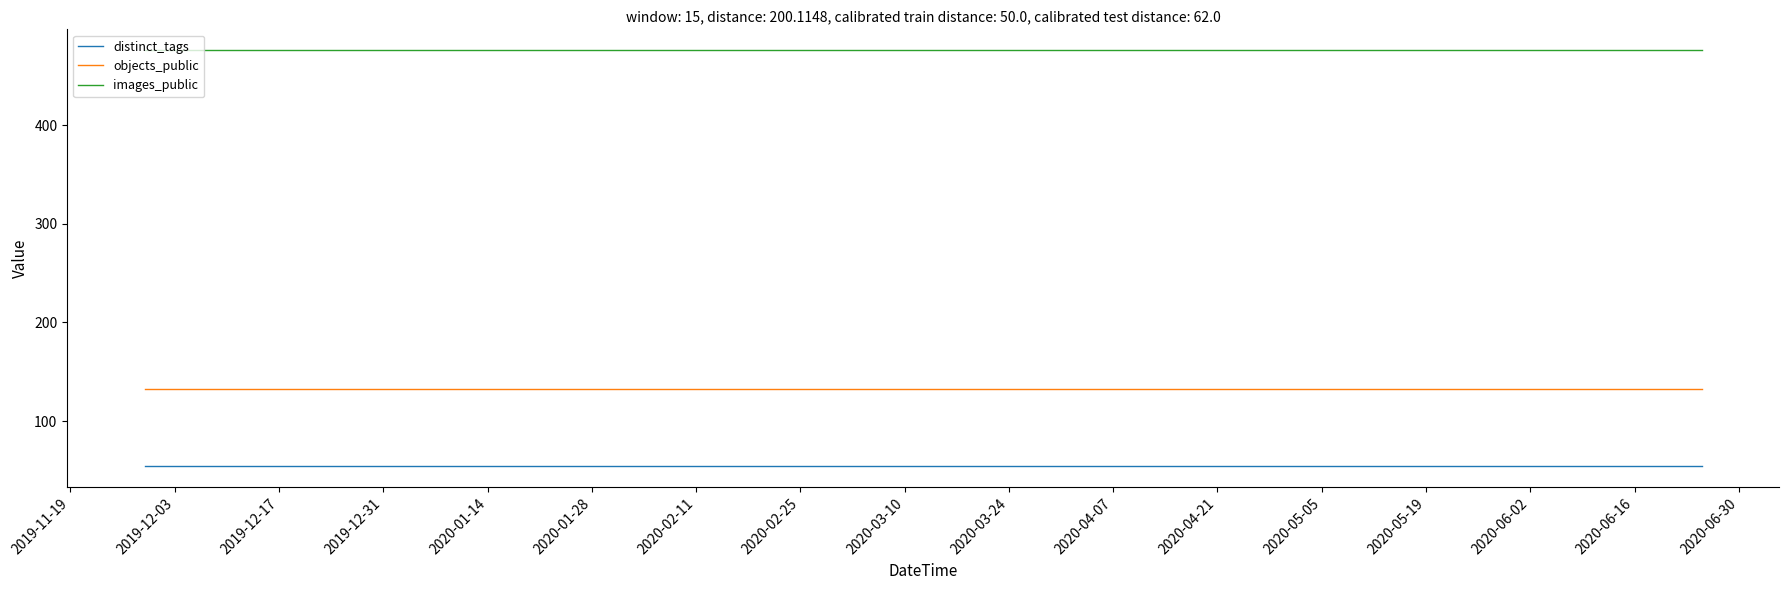

What is the maximum value for distinct_tags?

54